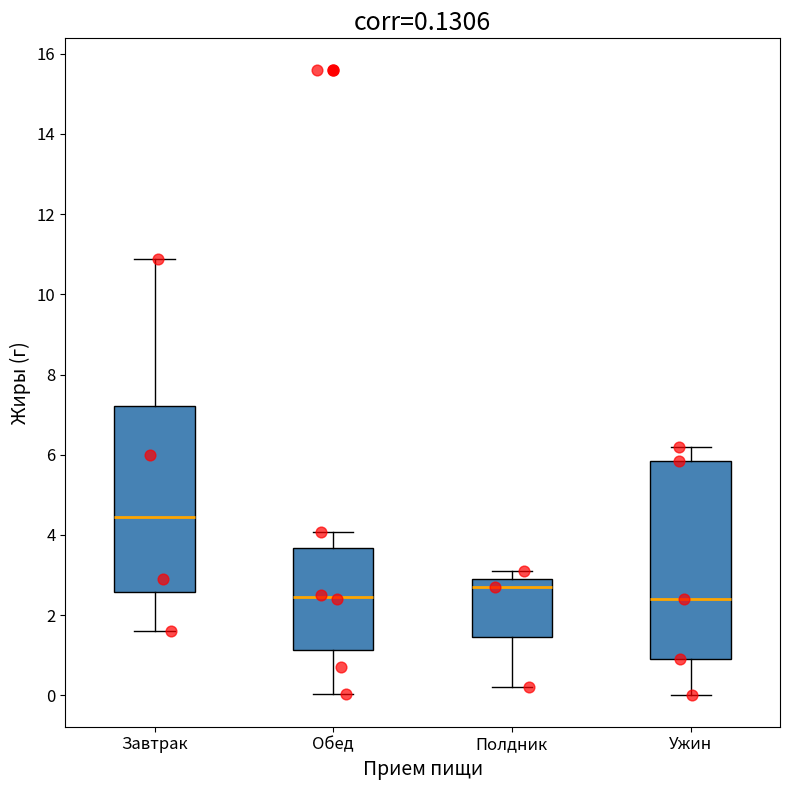

Comparing the boxes themselves (not the whiskers), which one is the tallest?

Ужин